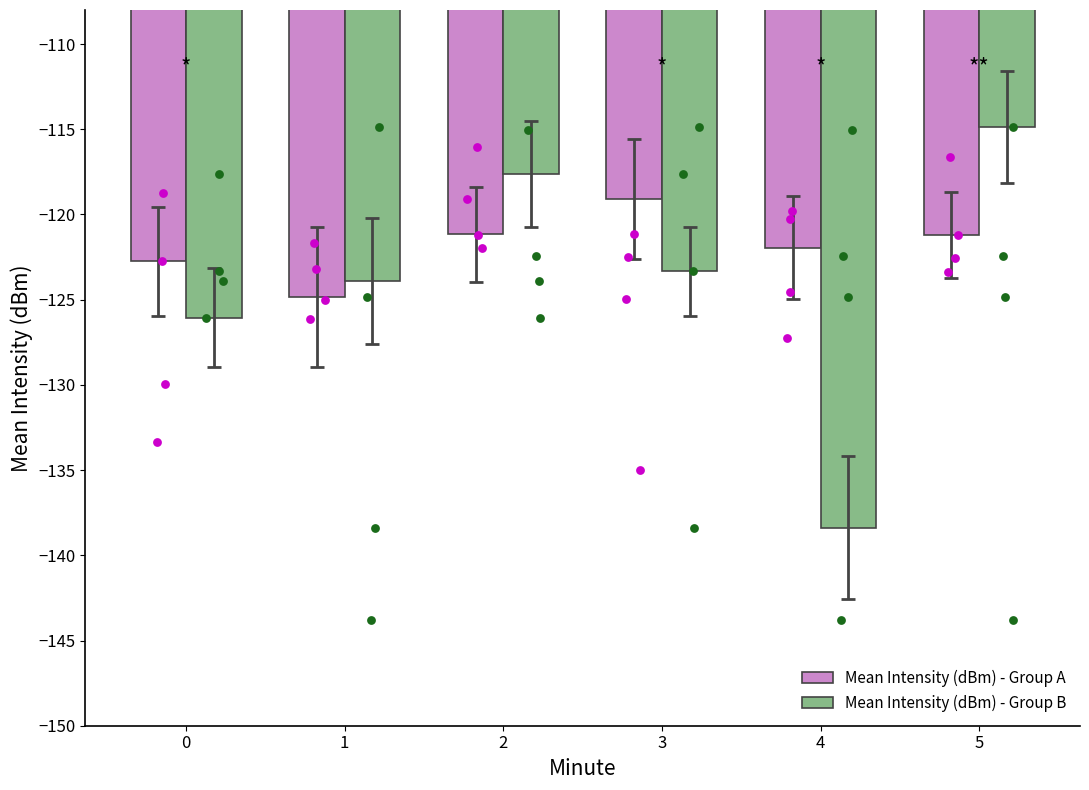

Which series contains the lowest Y value?

Mean Intensity (dBm) - Group B